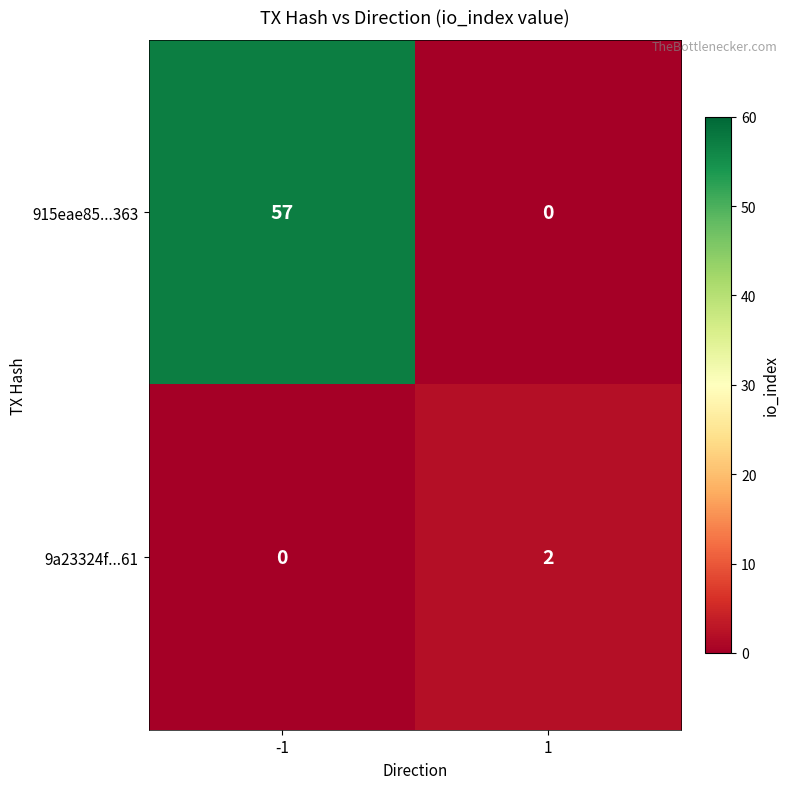

Which series has the largest total across all categories?

915eae85...363